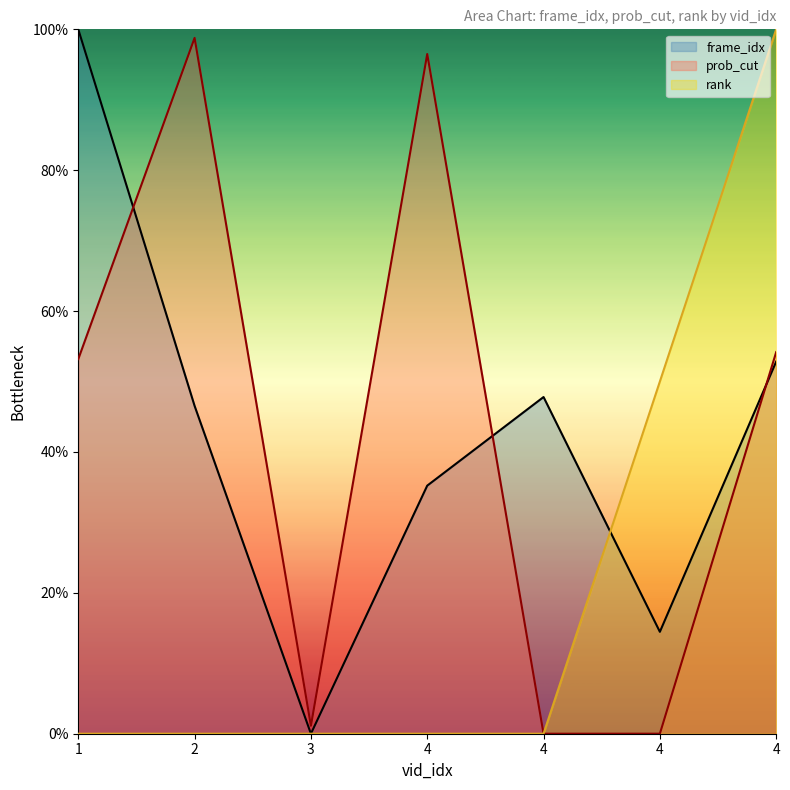

Rank the categories by prob_cut value from highest to lowest.

2, 4, 4, 1, 3, 4, 4